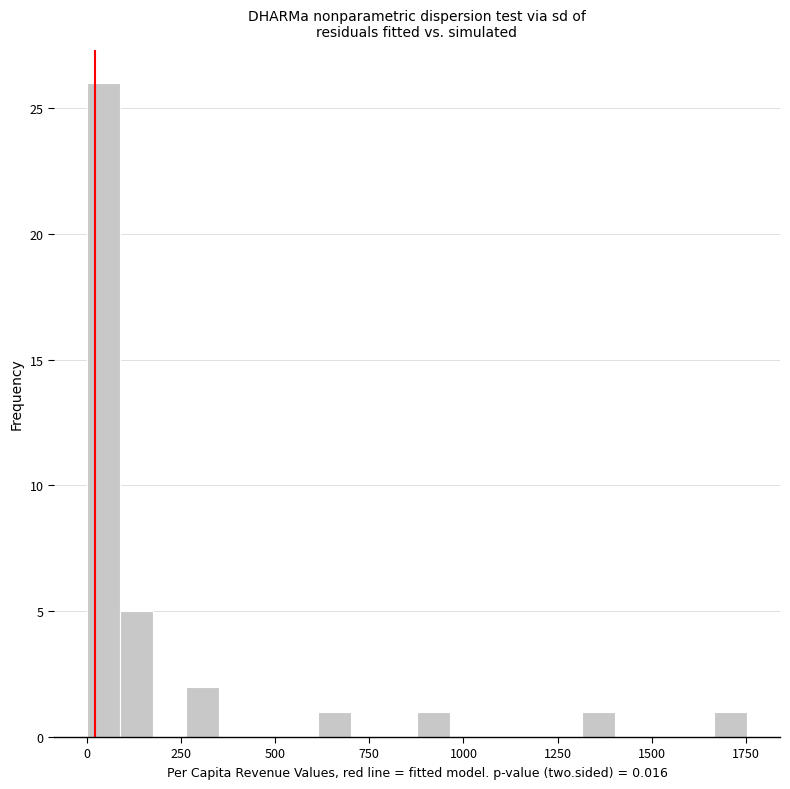

Around what value on the x-axis is the tallest bar? Give the approximate position of its centre, as read against the axis.

50